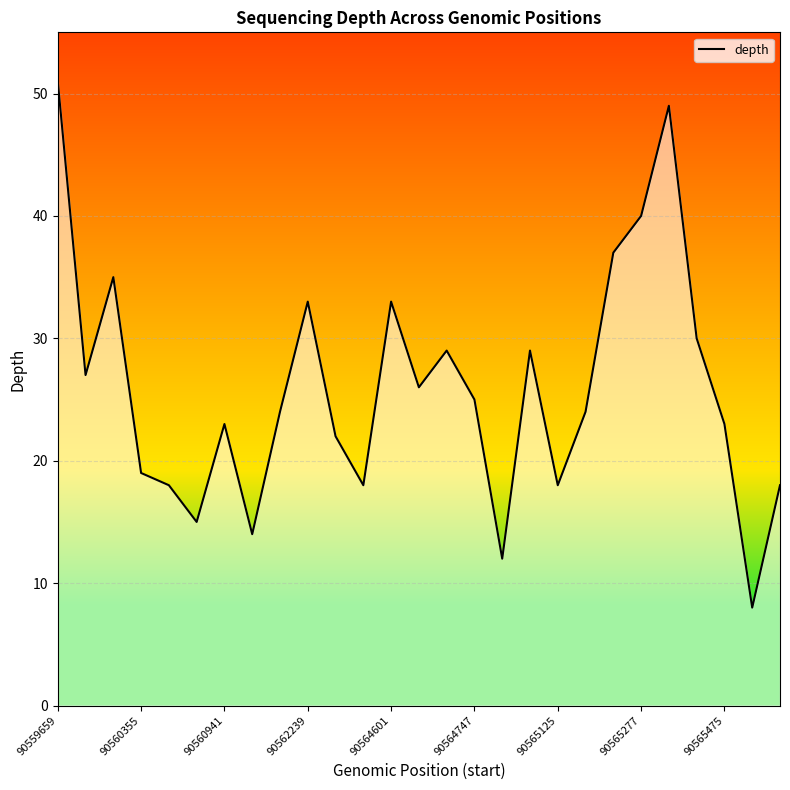

What is the minimum value shown in the chart?

8